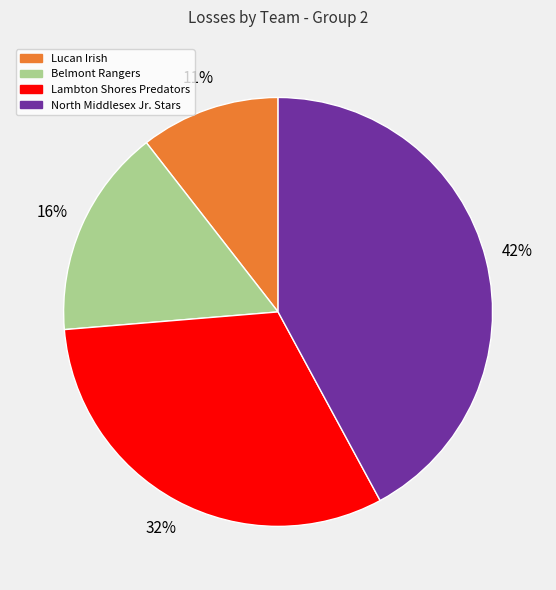

Between Lambton Shores Predators and Belmont Rangers, which is larger?

Lambton Shores Predators